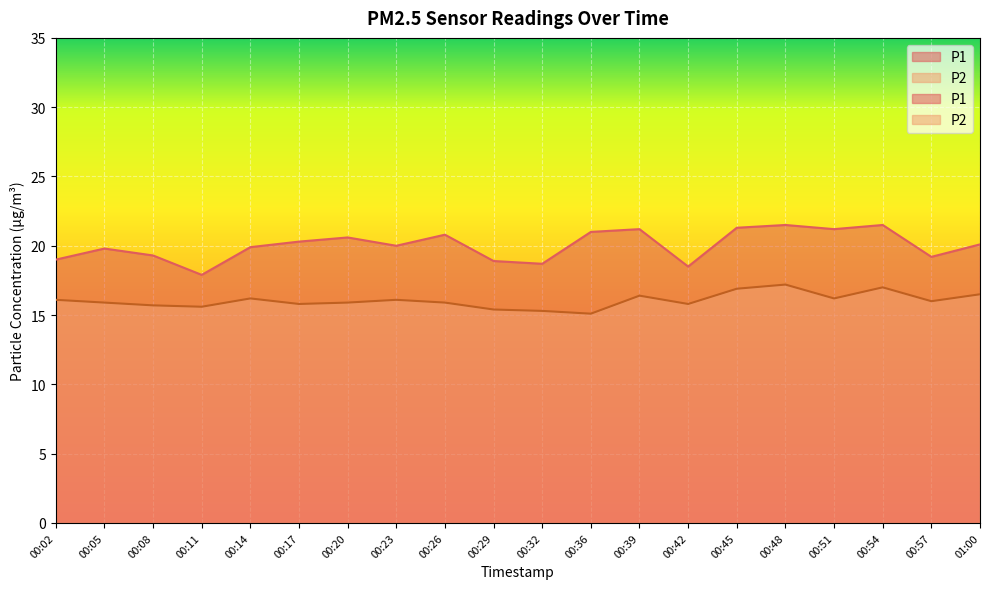

True or false: P2 and P1 cross at least once.

False